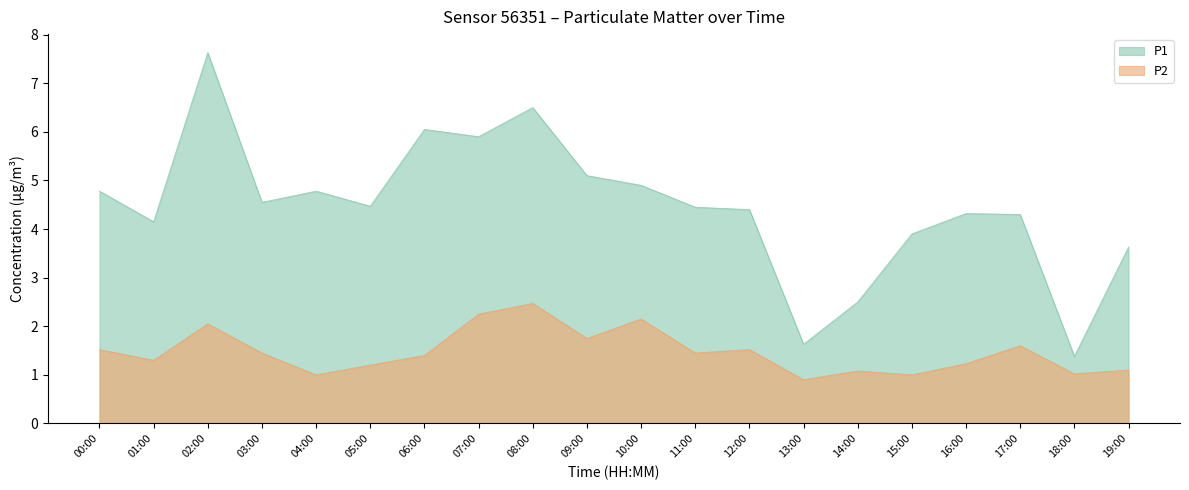

What is the difference between the P2 values at 12:00 and 11:00?

0.1